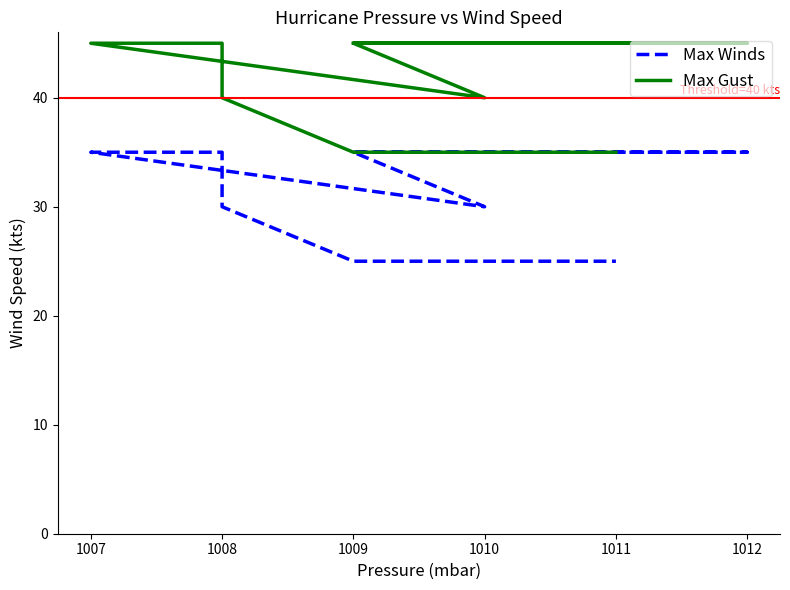

Is it true that Max Winds equals 15 at 1008?

False